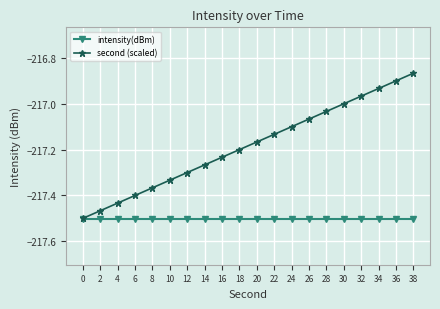

Does the chart have visible grid lines?

Yes